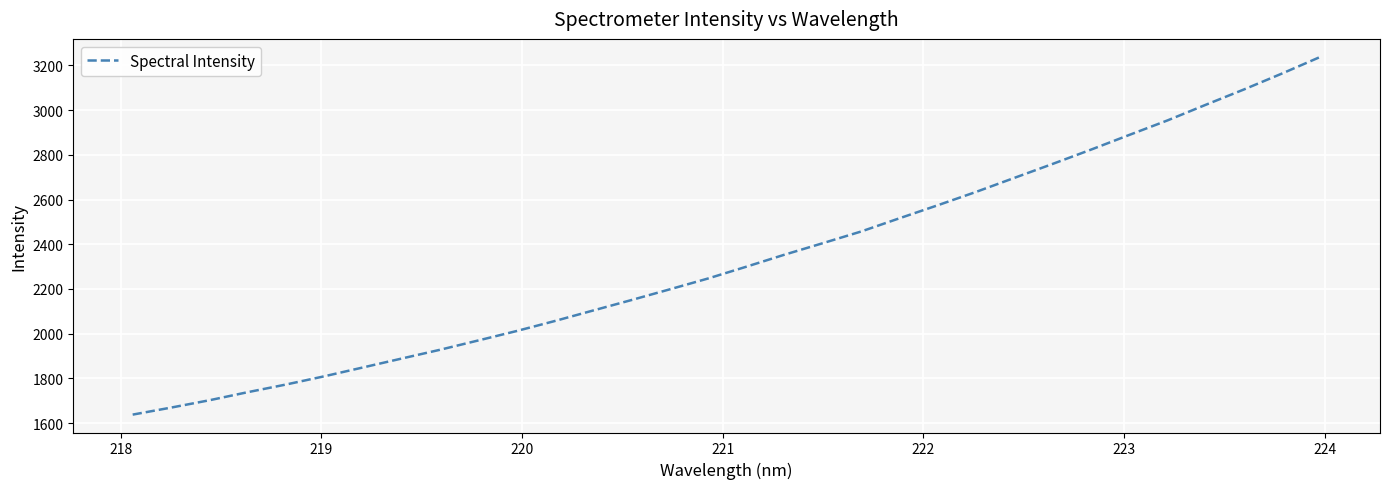

Does the chart have visible grid lines?

Yes